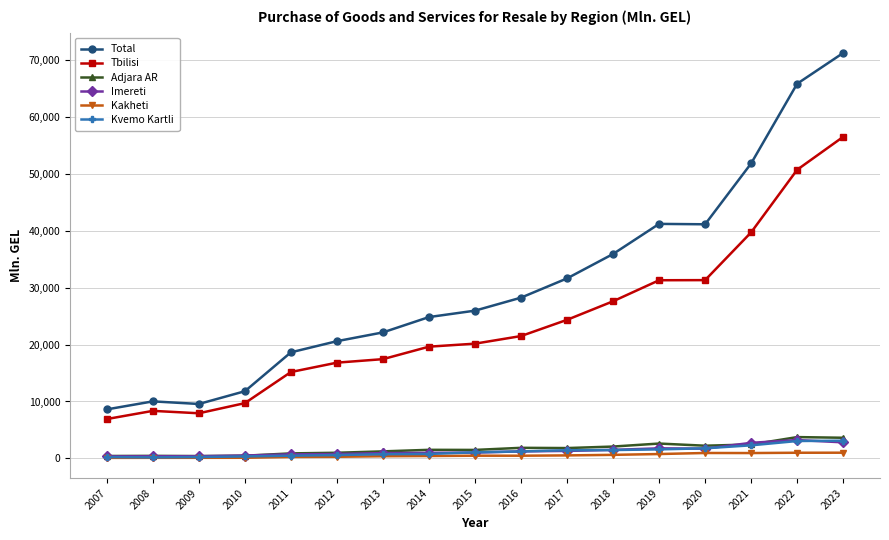

True or false: Adjara AR has a value of 2615.0 at 2019.

True